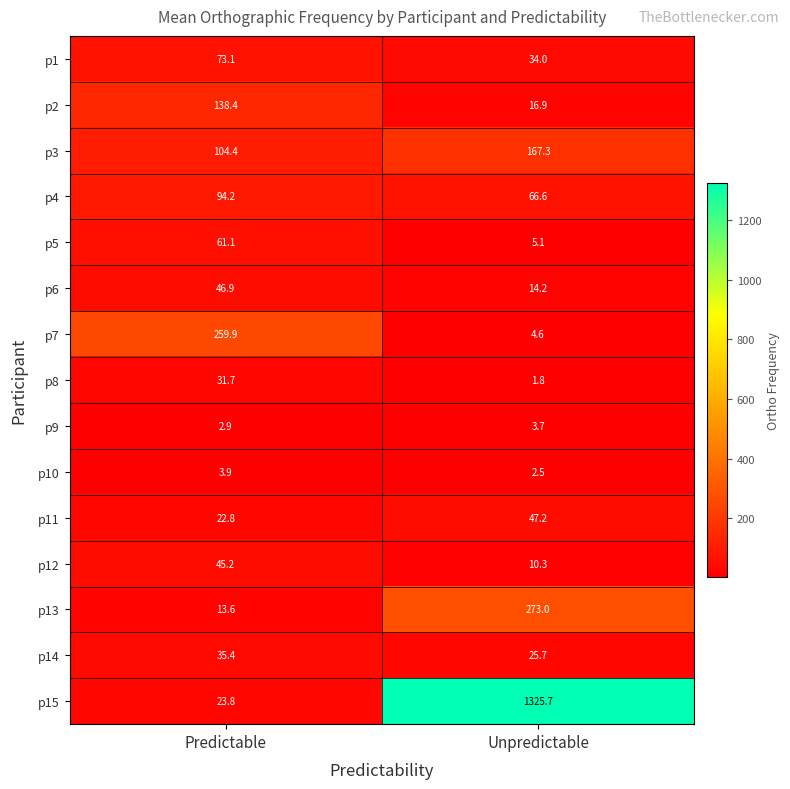

What is the sum of all p15 values?

1349.5